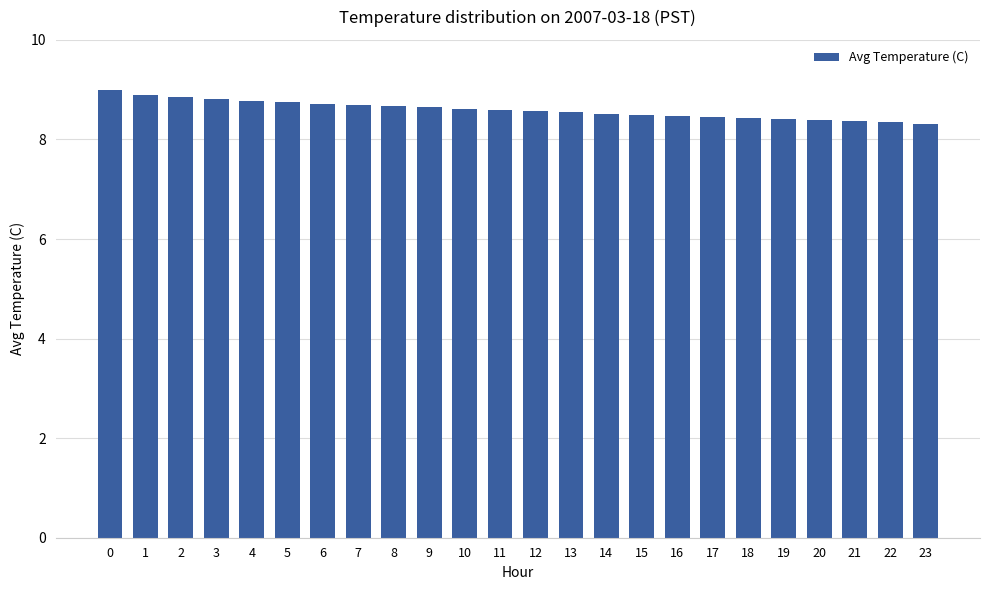

What is the approximate value at 21?

8.4